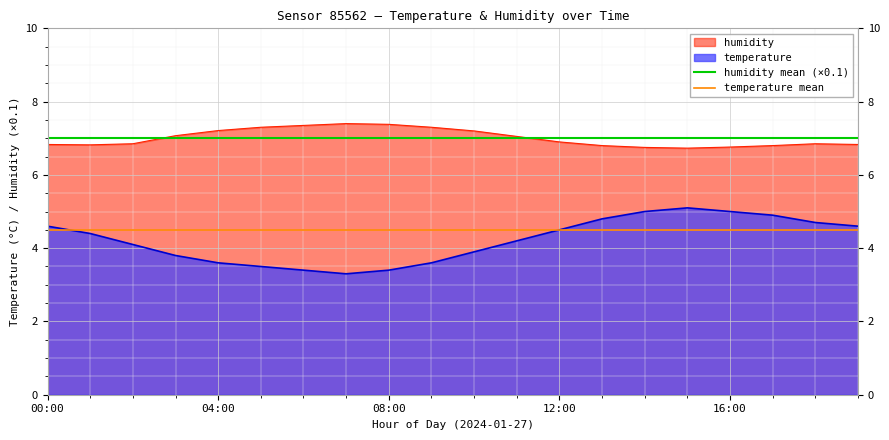

What is the maximum value for temperature?

5.1